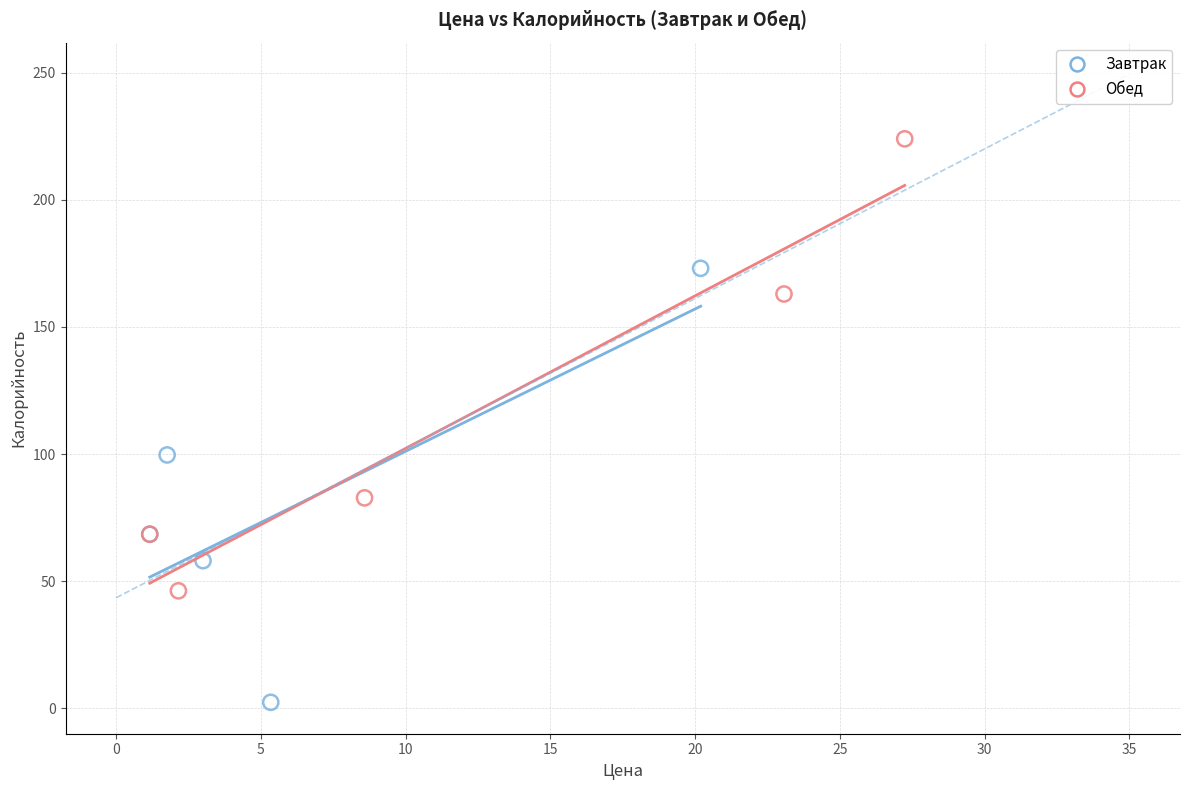

Which series reaches the minimum Y coordinate?

Завтрак